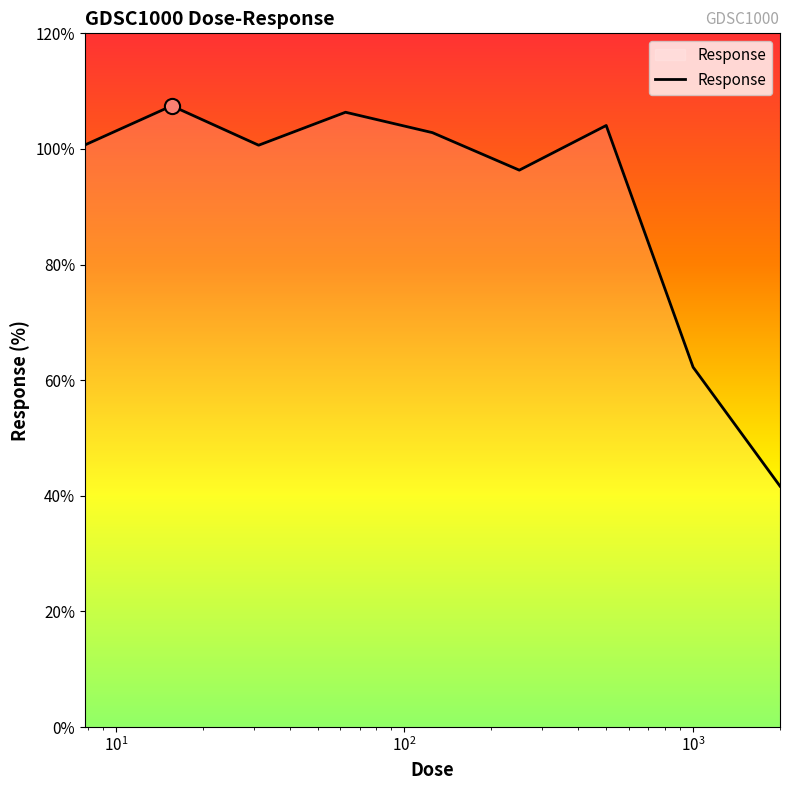

What is the difference between the maximum and minimum values?

65.8